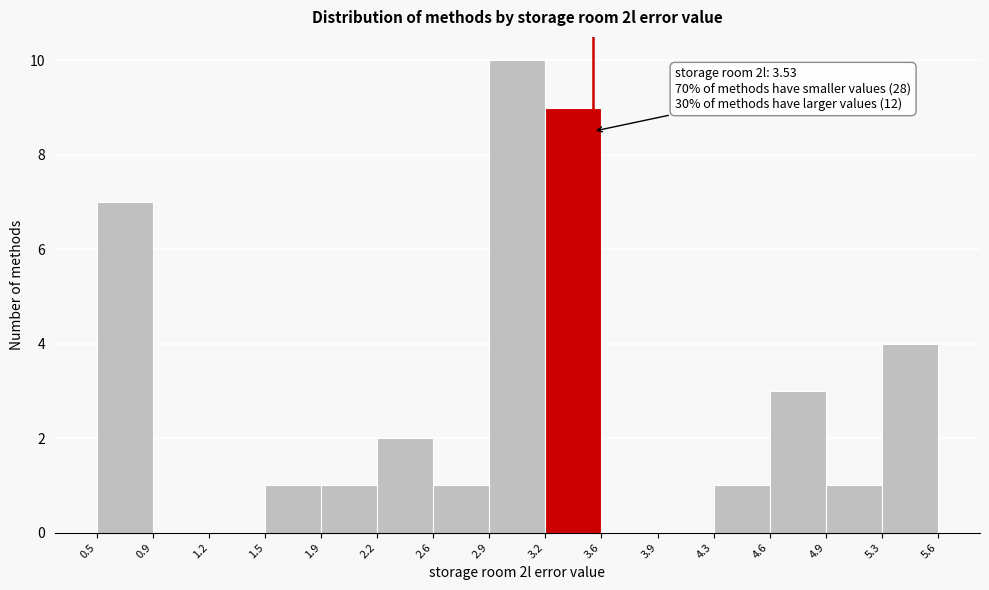

Which range on the x-axis has the tallest bar?

2.9 to 3.2